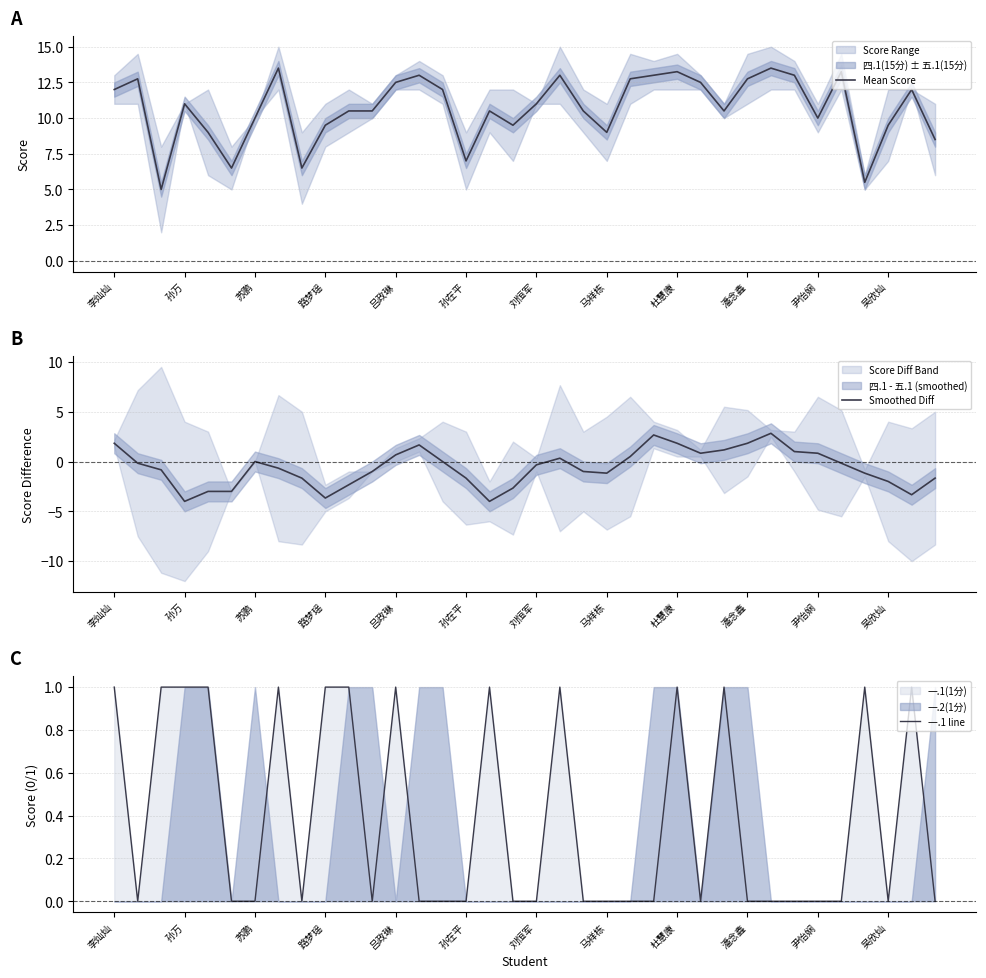

What is the maximum value shown in the chart?

13.5